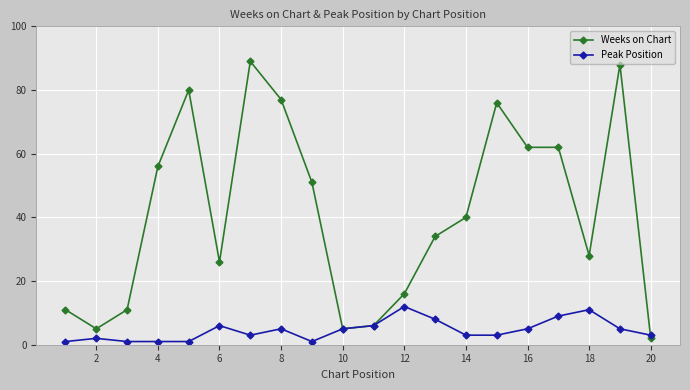

Which series has the widest spread of values?

Weeks on Chart